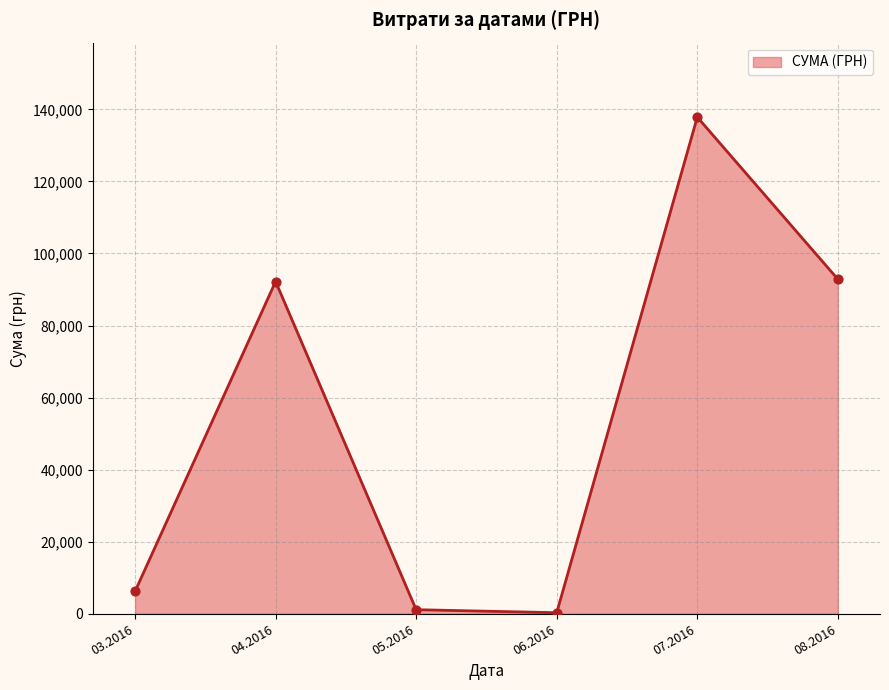

What is the change in value from 03.2016 to 04.2016?

+85993.9